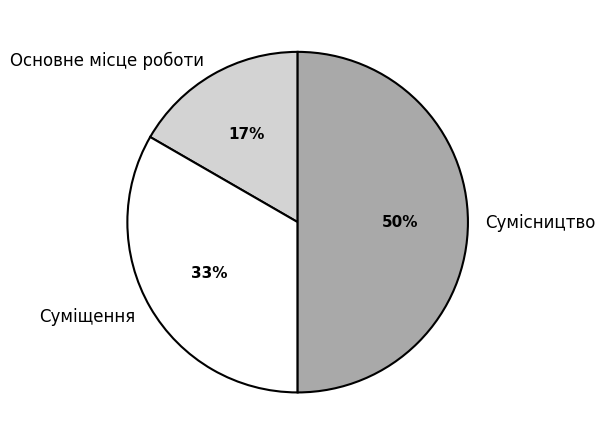

To the nearest percent, what is the combined percentage of Основне місце роботи and Суміщення?

50%